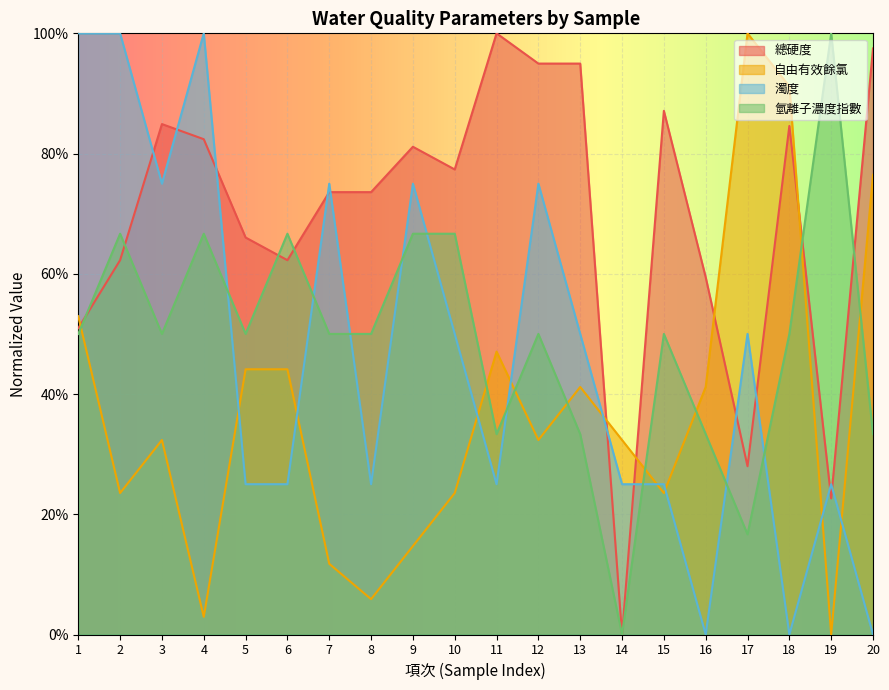

At which label does 自由有效餘氯 reach its peak?

17